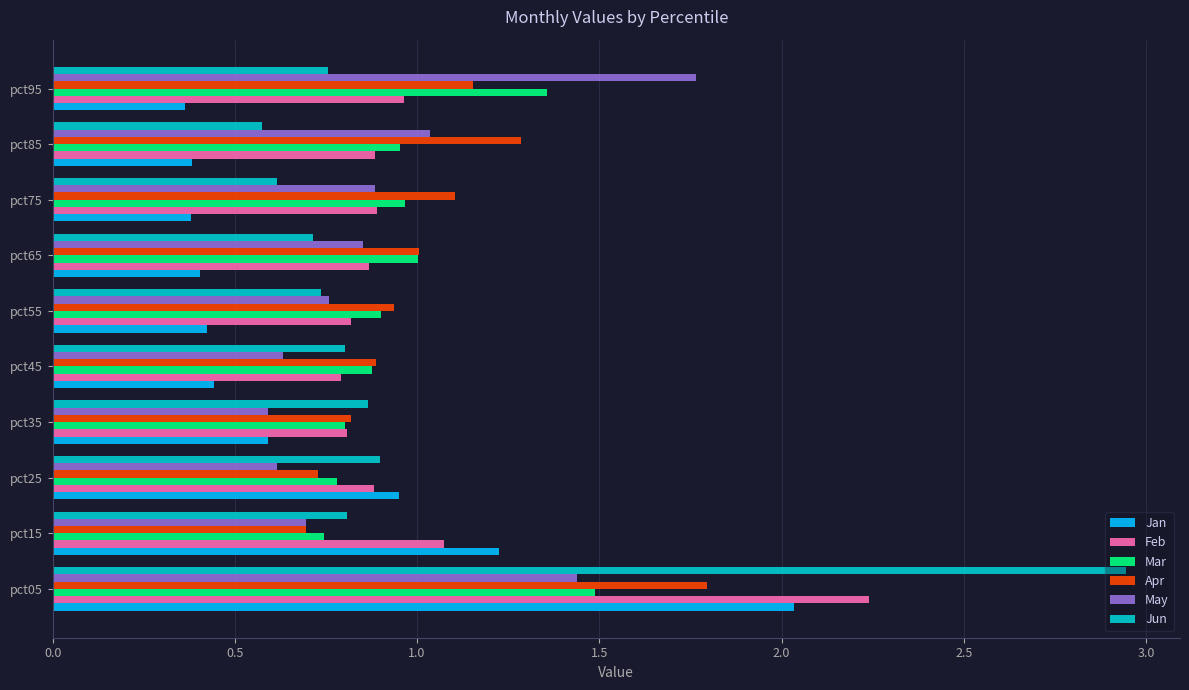

Is it true that Jun equals 0.8 at pct15?

True